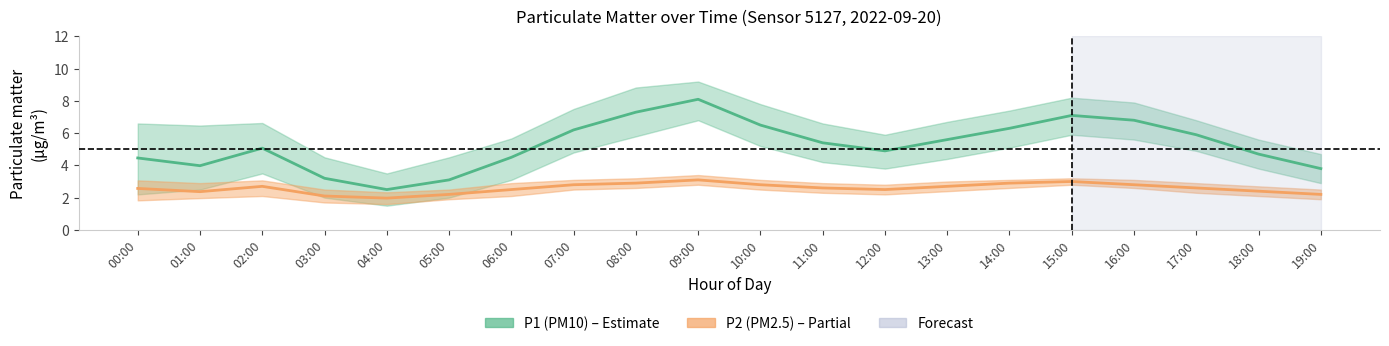

The P2 (PM2.5) series shows 2.8 at 07:00. True or false?

True